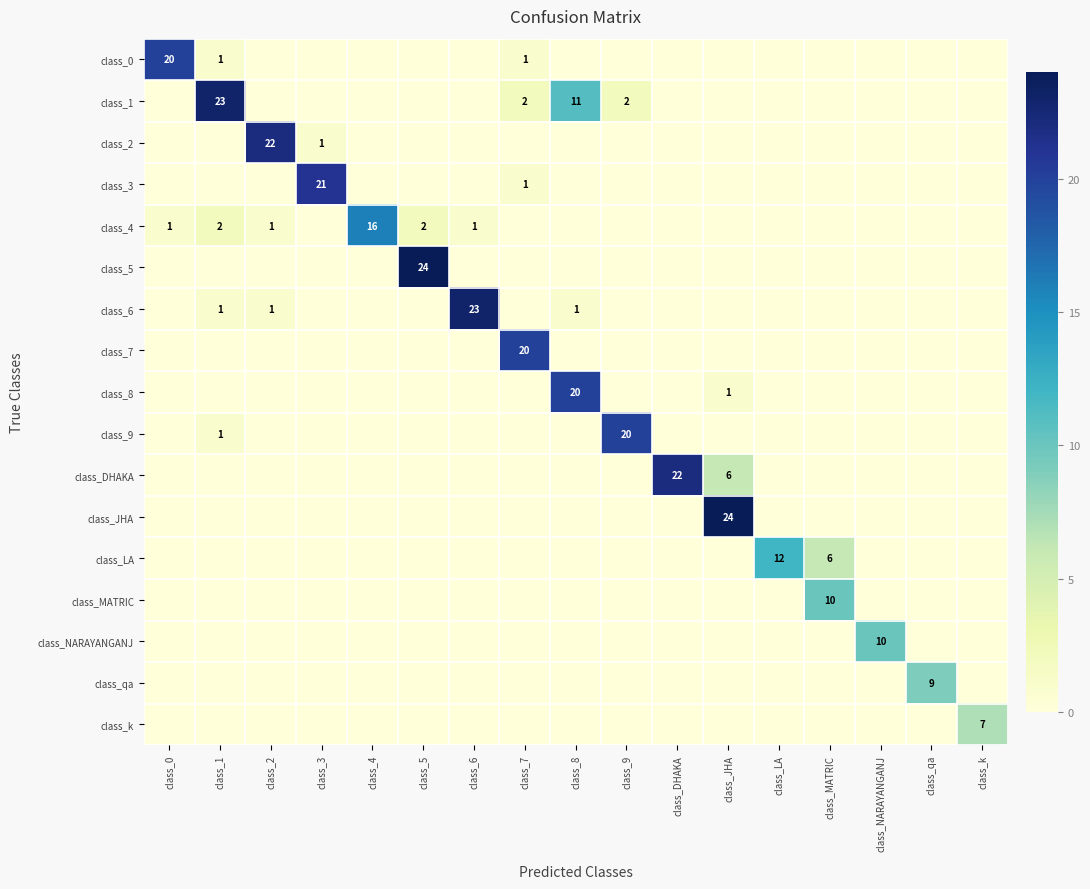

The value of class_7 at class_7 is 20. True or false?

True